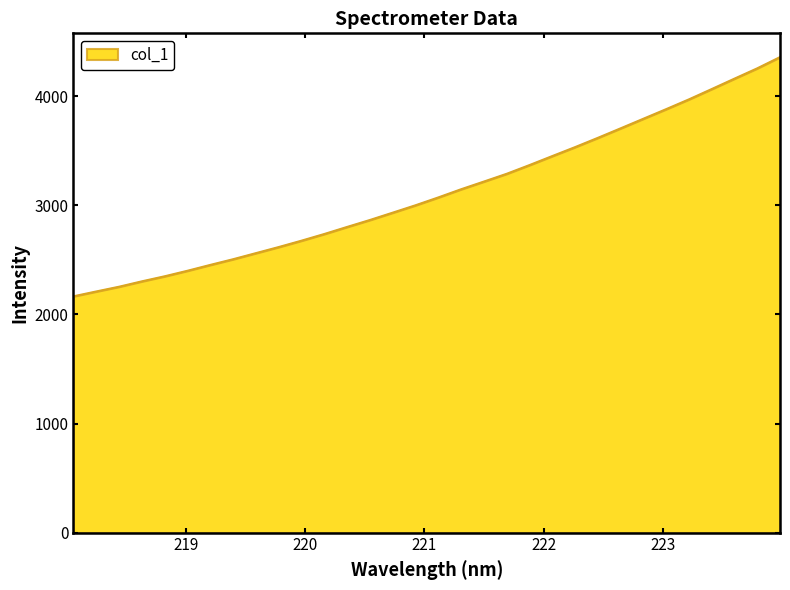

What is the greatest value displayed?

4359.6